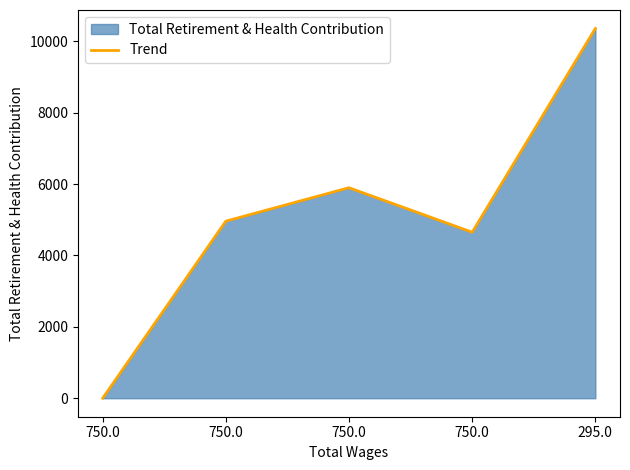

What is the change in value from 750.0 to 295.0?

+5398